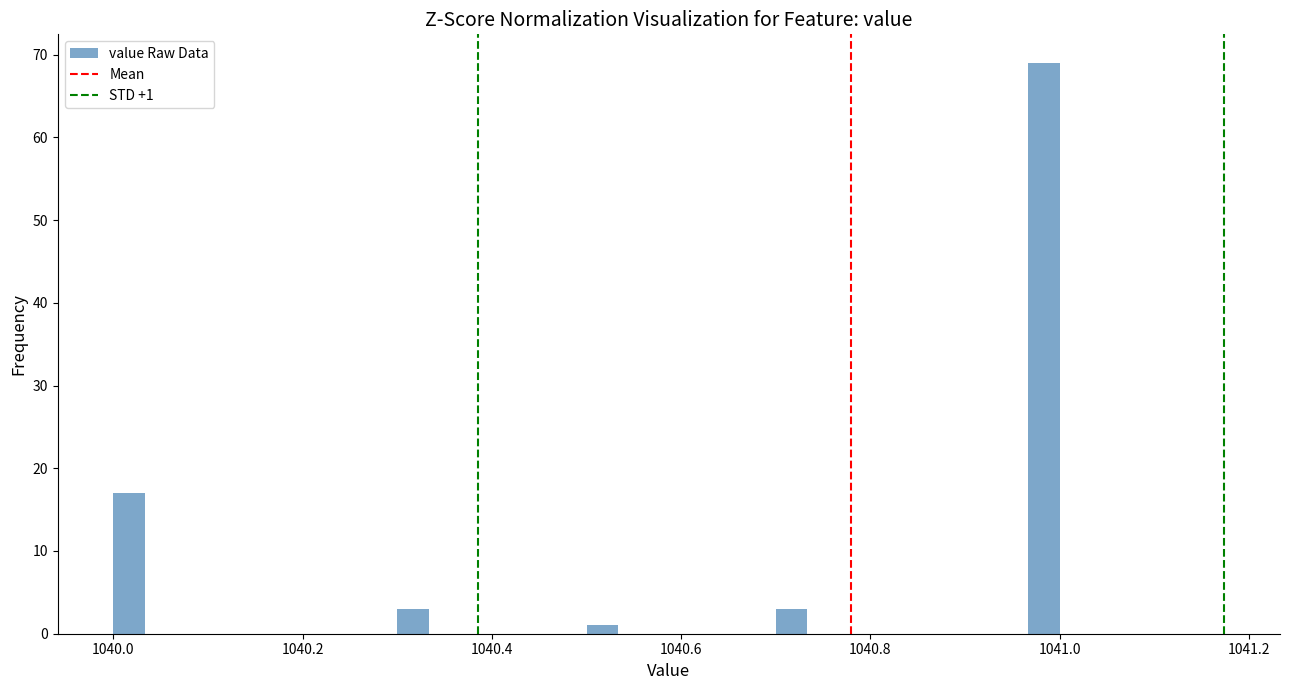

Read against the x-axis, roughly where is the centre of the tallest bar?

1040.98